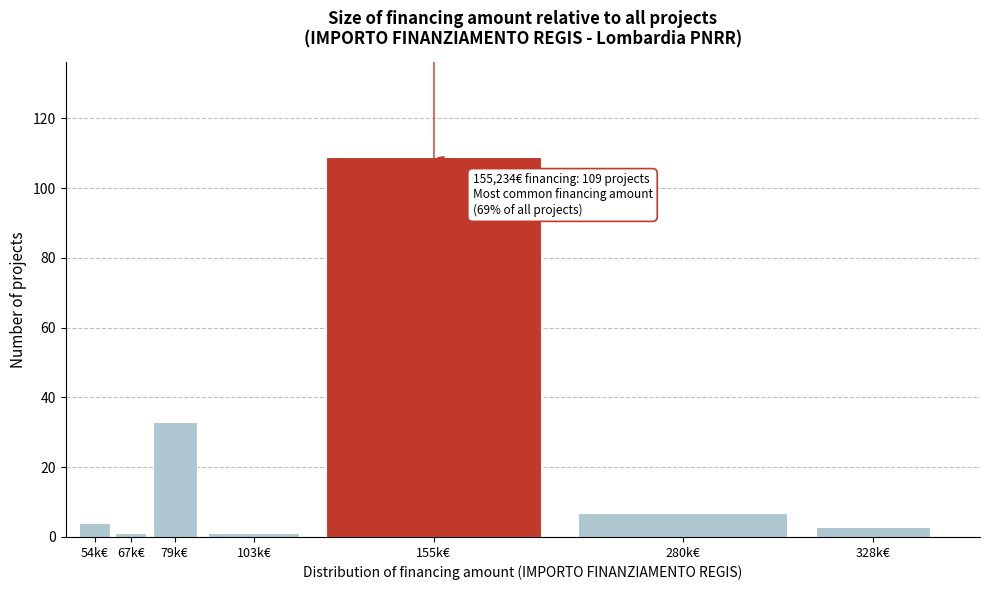

Reading left to right, list all the values displayed in this chart.

4	1	33	1	109	7	3